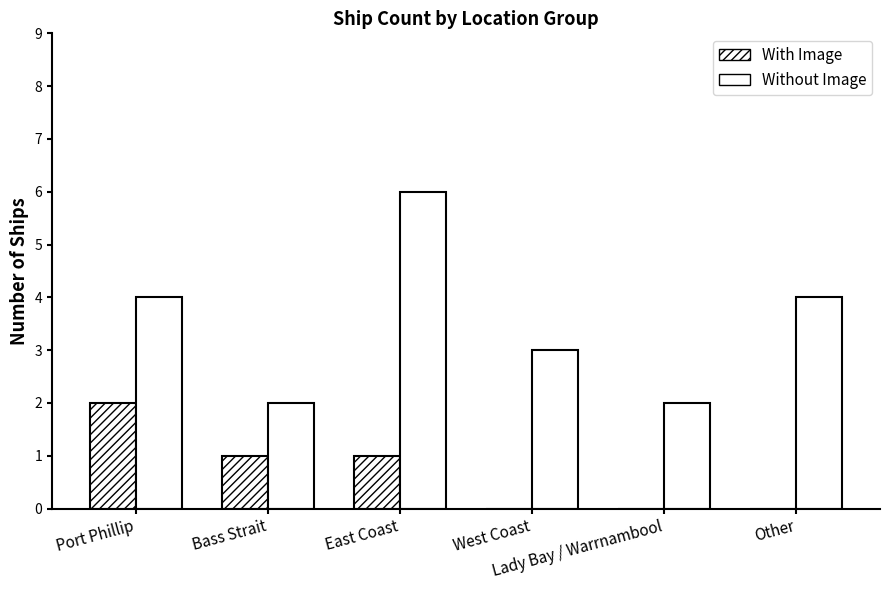

How many data points does each series have?

6